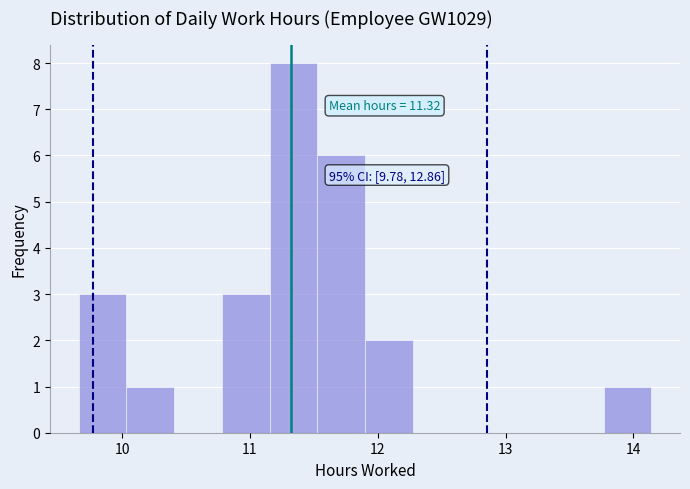

Read against the x-axis, roughly where is the centre of the tallest bar?

11.3